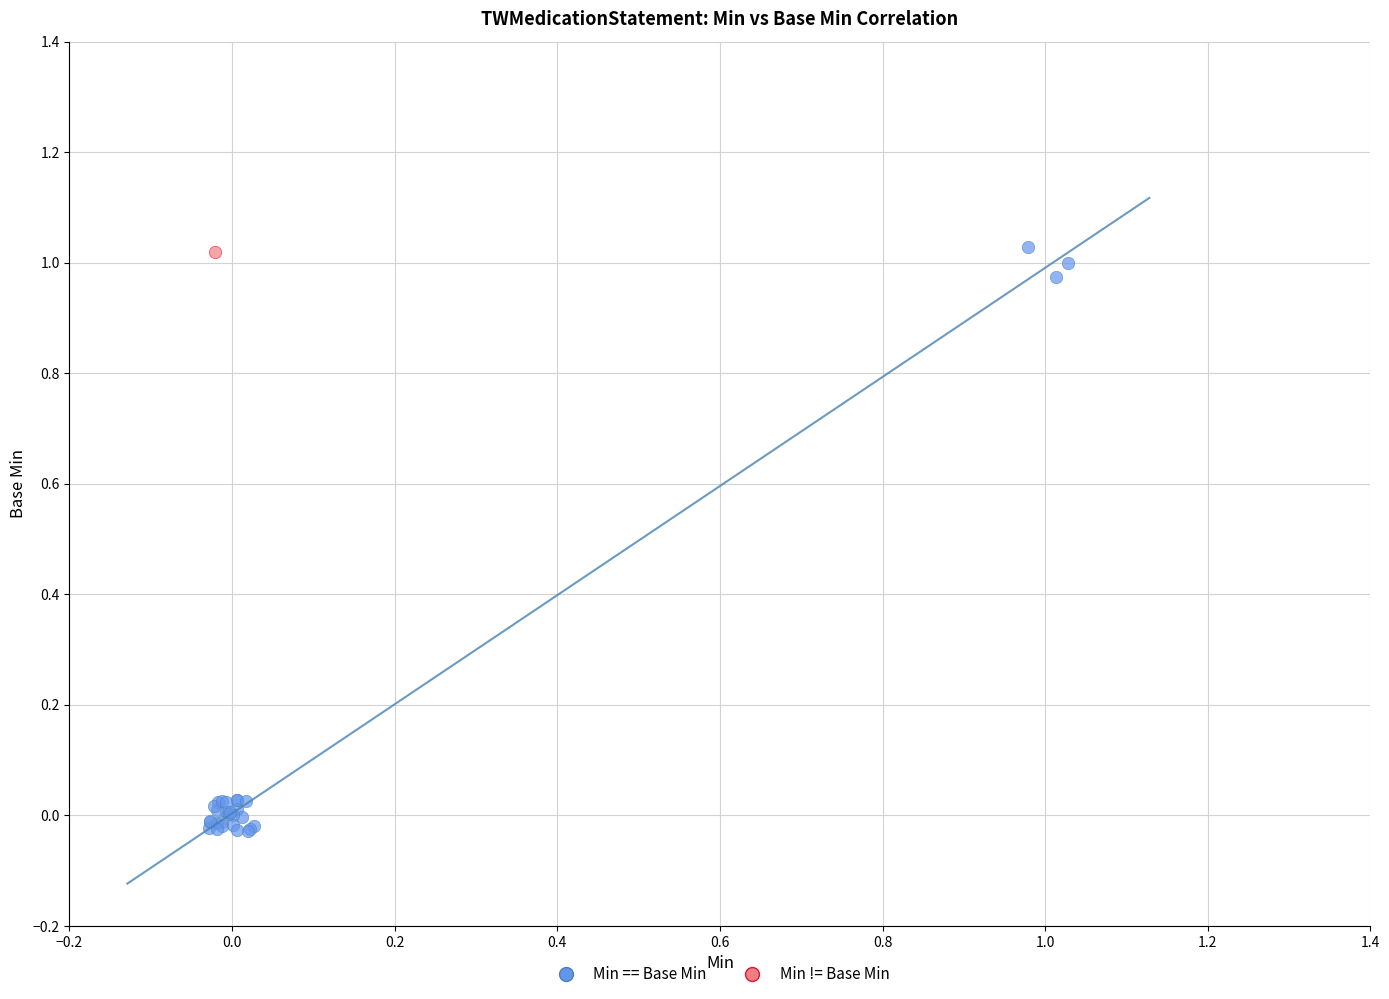

What are all the series names shown in the legend?

Min == Base Min, Min != Base Min